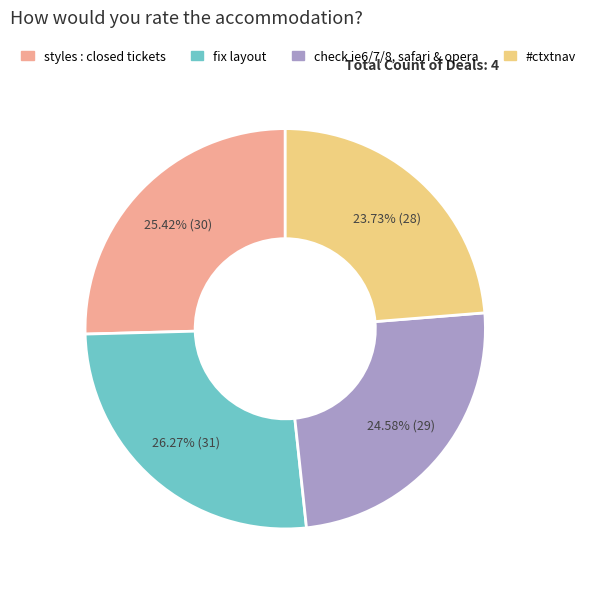

How many slices are in this pie chart?

4